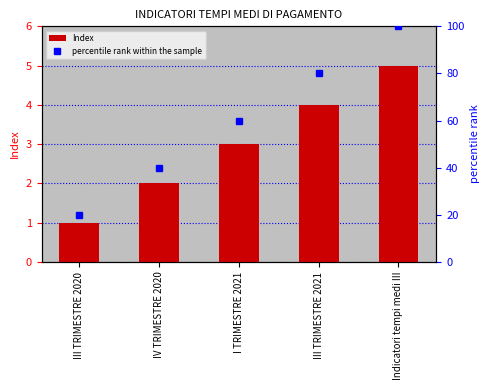

Reading right to left, what are all the values shown in this chart?

Index: 5	4	3	2	1
percentile rank within the sample: 100	80	60	40	20